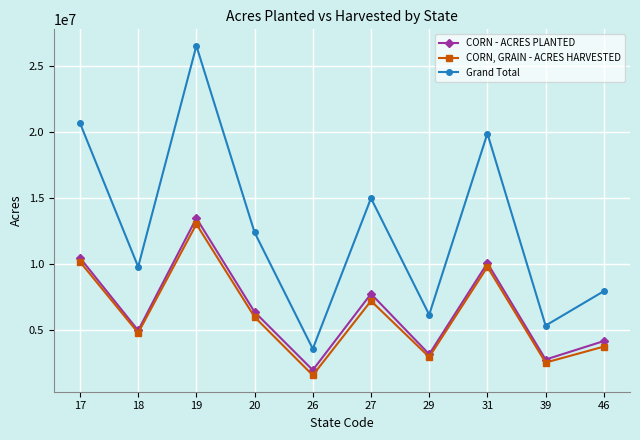

At which label does CORN, GRAIN - ACRES HARVESTED first exceed 6020000?

17